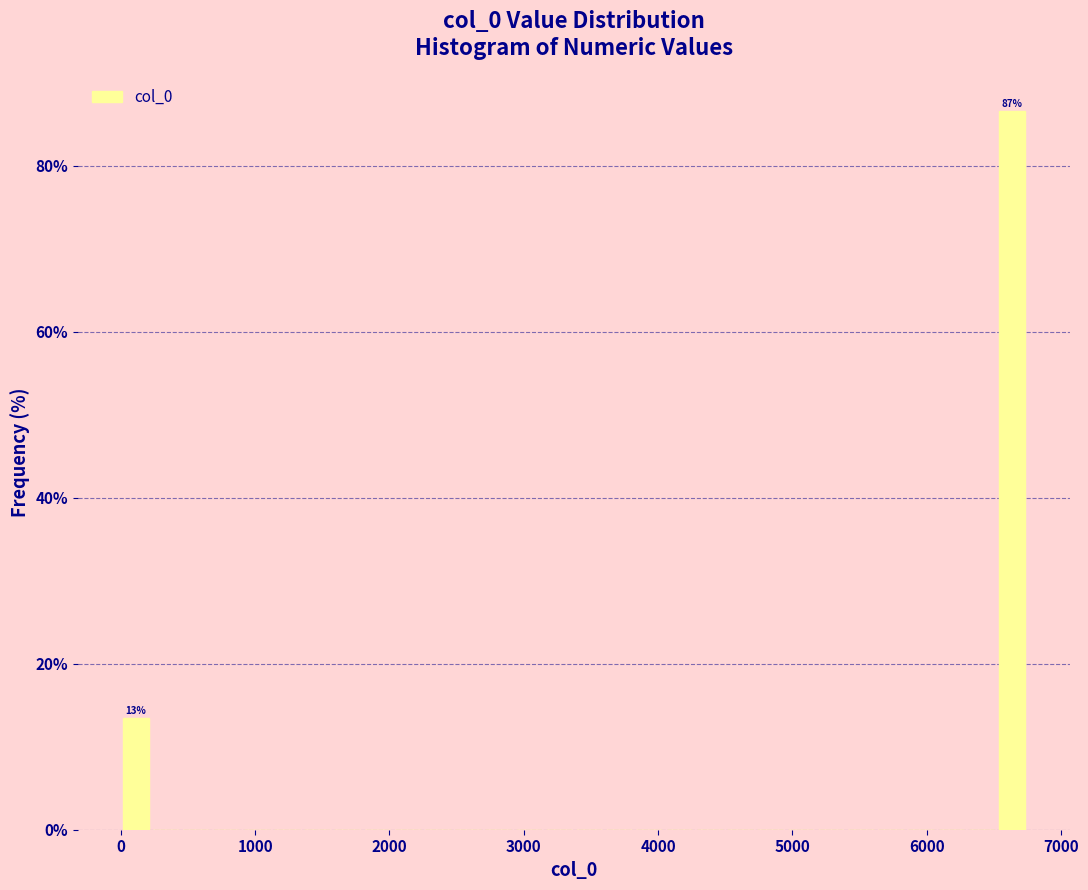

Around what value on the x-axis is the tallest bar? Give the approximate position of its centre, as read against the axis.

6600